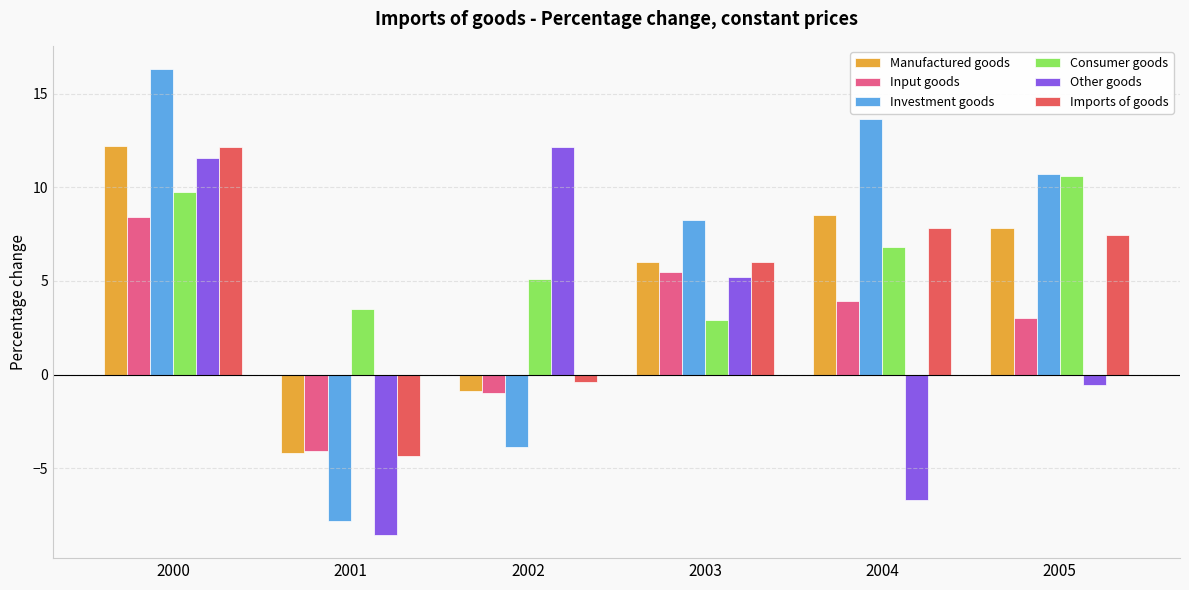

What is the approximate value of Manufactured goods at 2004?

8.5